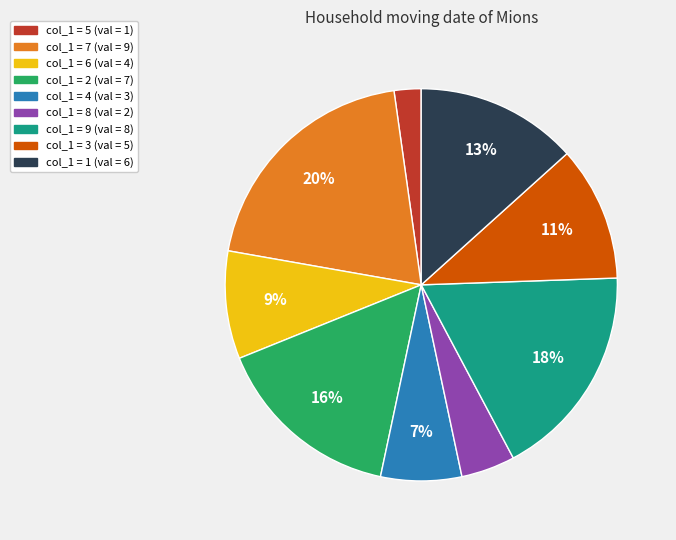

To the nearest percent, what is the difference between the largest and smallest slice percentages?

18%